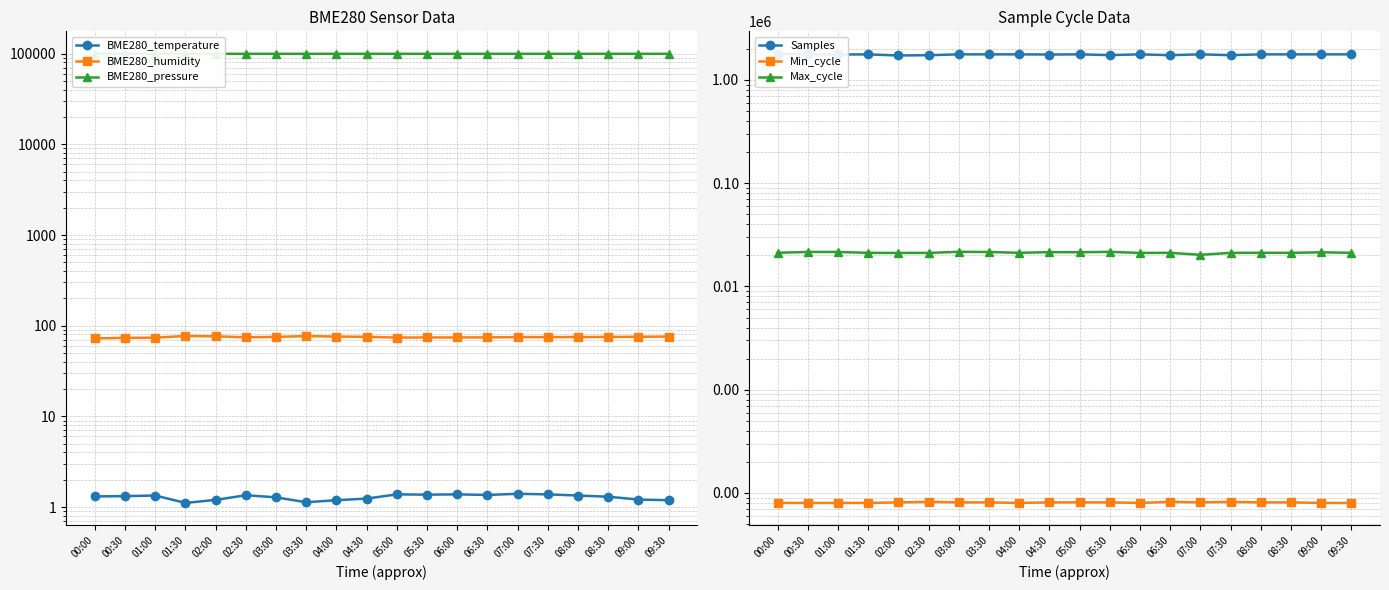

Is it true that BME280_temperature equals 1.9 at 08:30?

False